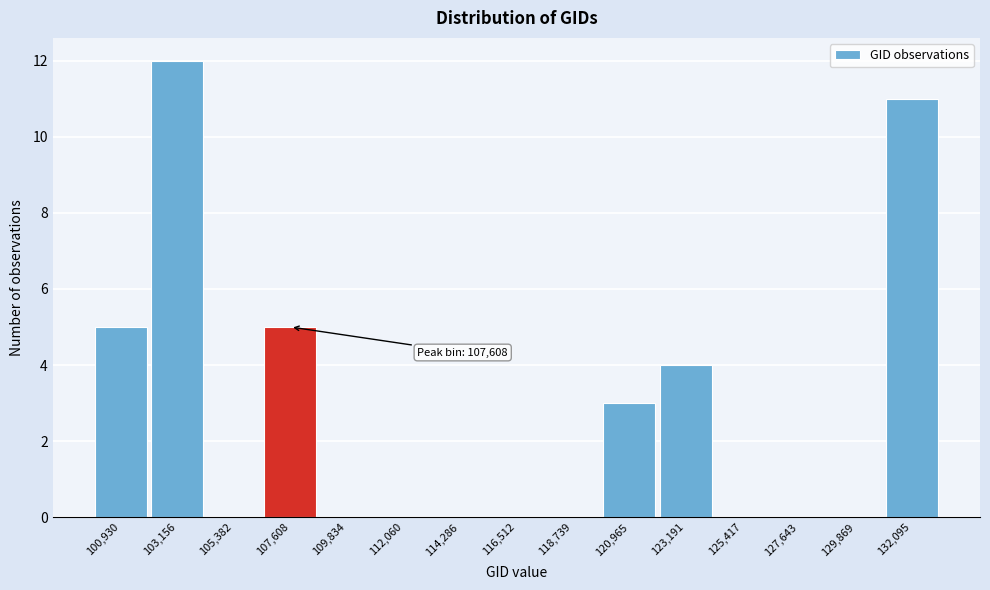

Reading left to right, list all the values displayed in this chart.

100,930=5	103,156=12	105,382=0	107,608=5	109,834=0	112,060=0	114,286=0	116,512=0	118,739=0	120,965=3	123,191=4	125,417=0	127,643=0	129,869=0	132,095=11